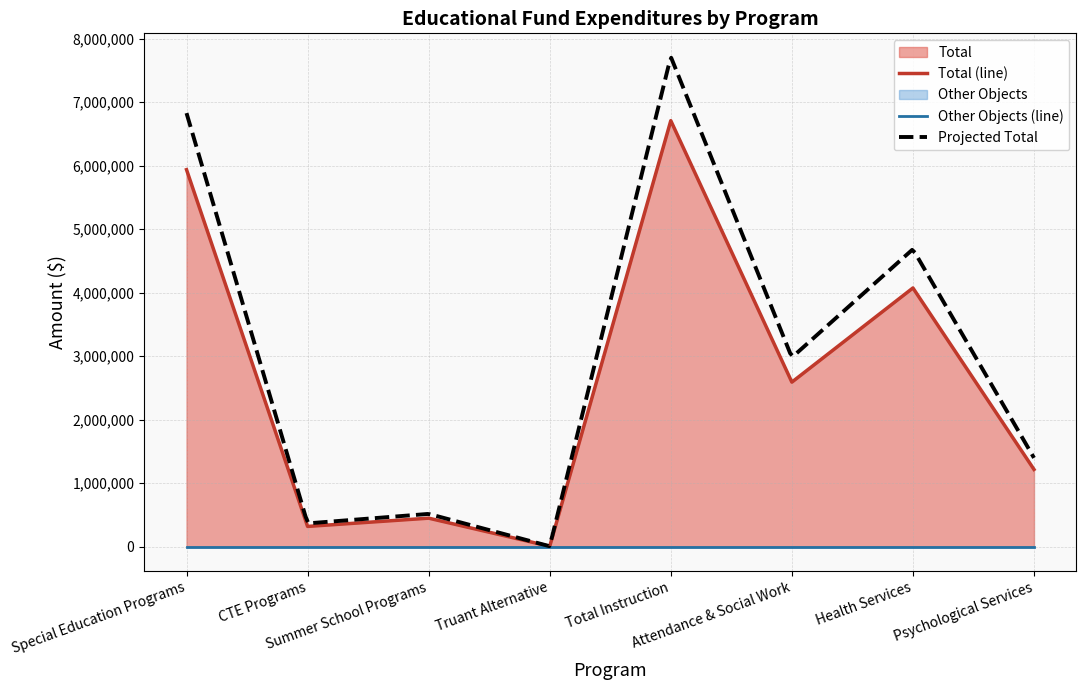

List the labels in order of value, largest first.

Total Instruction, Special Education Programs, Health Services, Attendance & Social Work, Psychological Services, Summer School Programs, CTE Programs, Truant Alternative